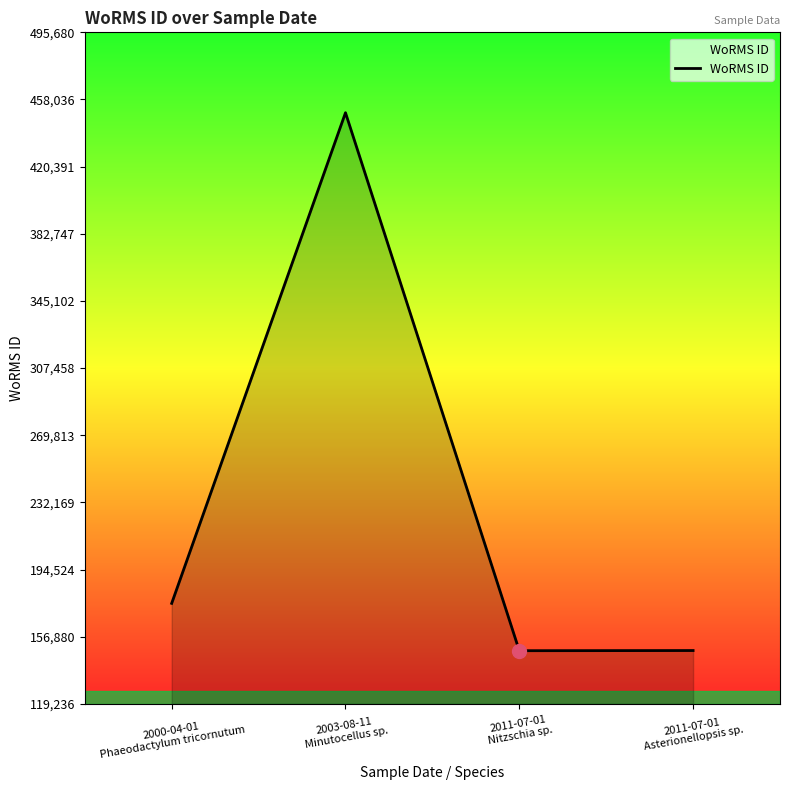

True or false: there are more than 1 points higher than both neighbors.

False